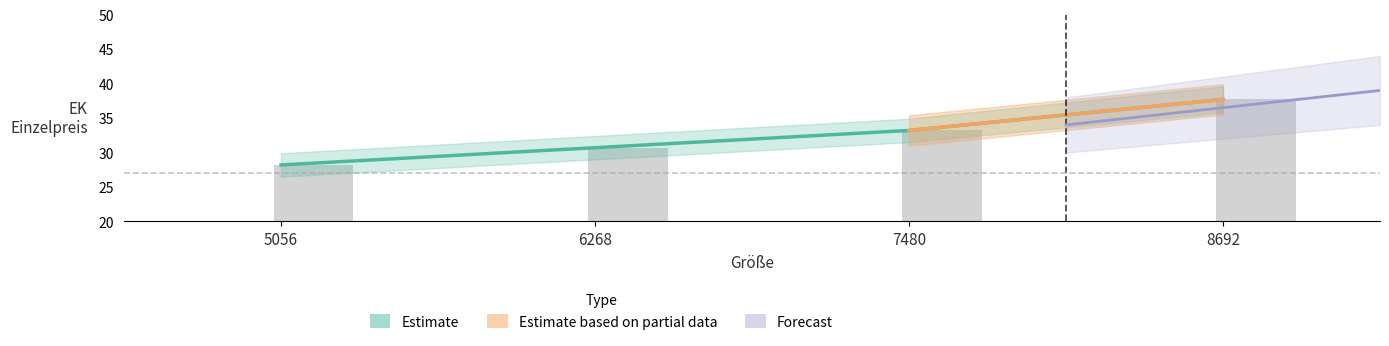

The Nabelbundhose (rosenholz melange) series shows 28.2 at 5056. True or false?

True